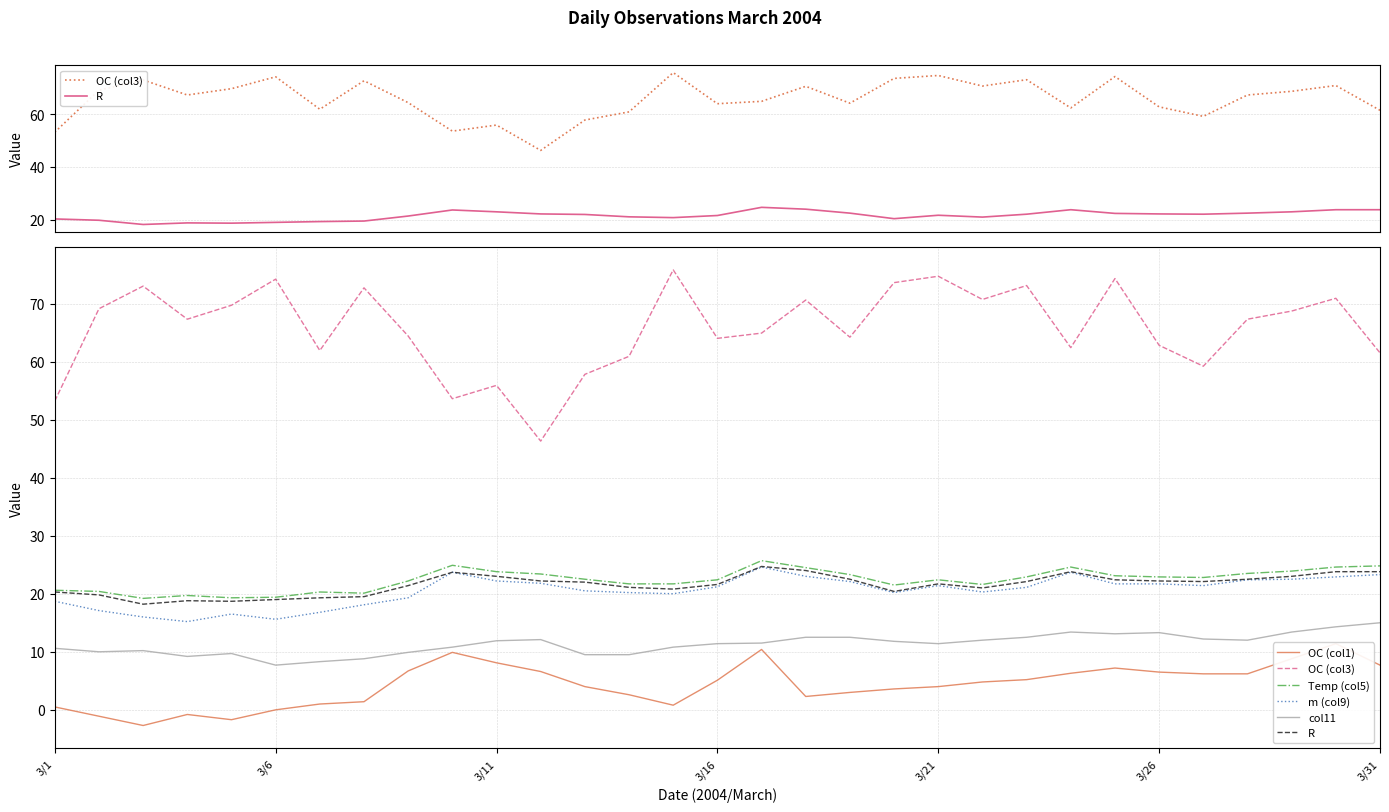

What is the value of the OC (col3) point at the 19th from the left?

64.2